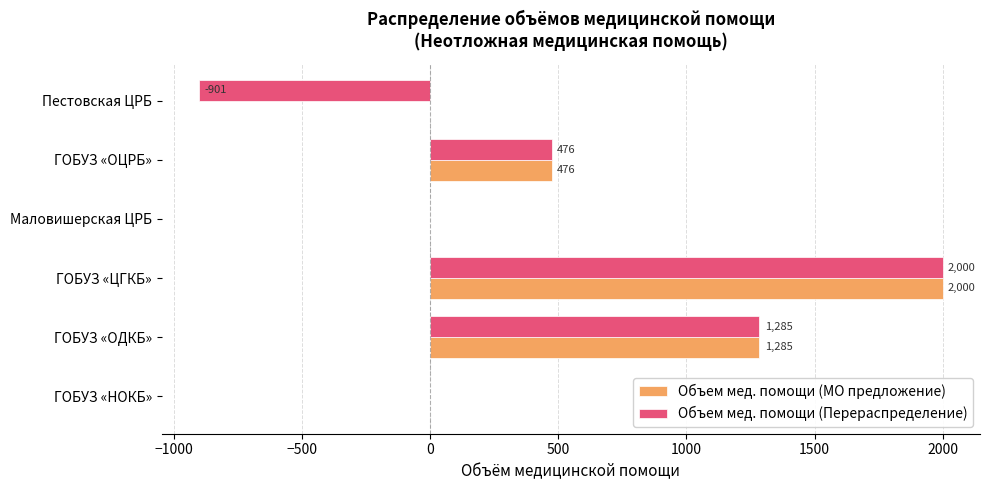

How many categories are shown in the chart?

6